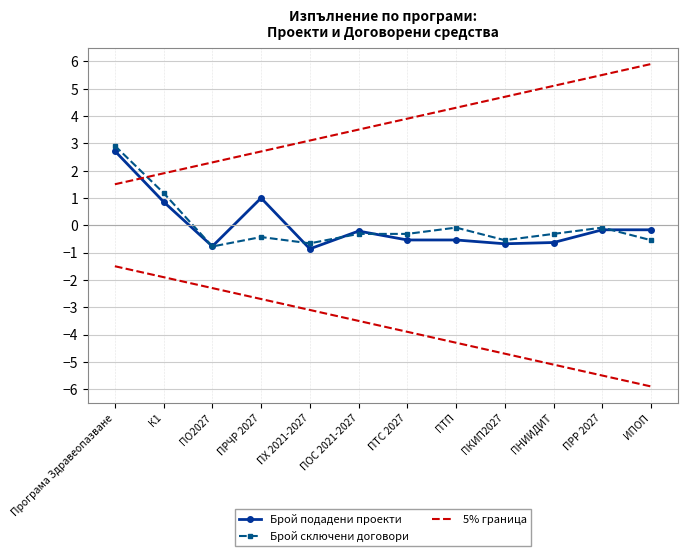

Reading left to right, list all the values displayed in this chart.

Брой подадени проекти: 2.7	0.9	-0.8	1.0	-0.9	-0.2	-0.5	-0.5	-0.7	-0.6	-0.2	-0.2
Брой сключени договори: 2.9	1.2	-0.8	-0.4	-0.7	-0.3	-0.3	-0.1	-0.5	-0.3	-0.1	-0.5
5% граница: 1.5	1.9	2.3	2.7	3.1	3.5	3.9	4.3	4.7	5.1	5.5	5.9